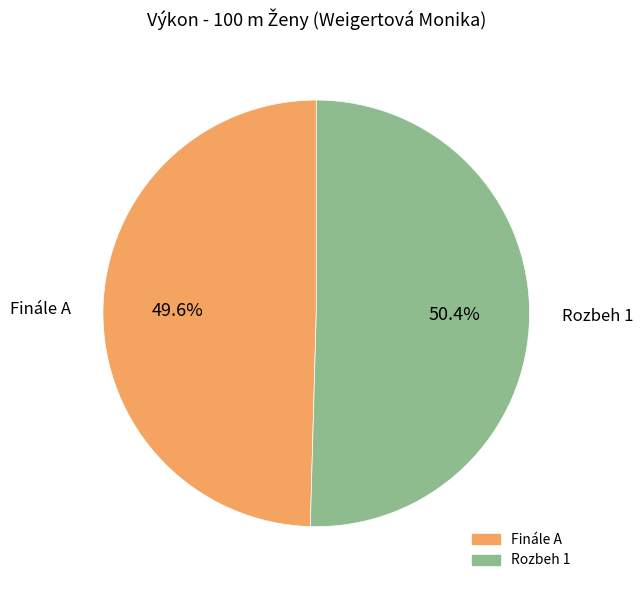

How many segments does this pie chart have?

2